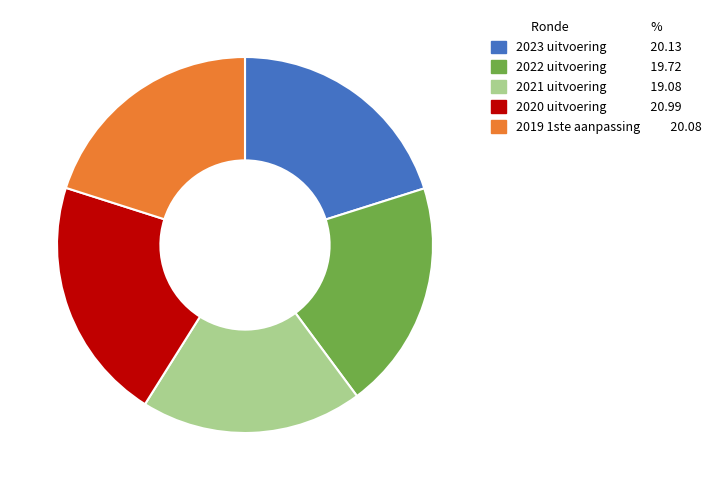

What is the ratio of the value at 2020 uitvoering to the value at 2022 uitvoering?

1.1